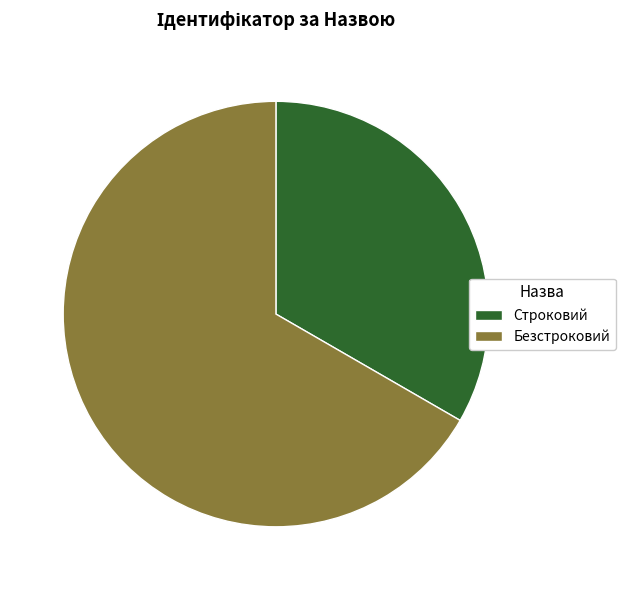

Is the sum of Безстроковий and Строковий greater than half?

Yes